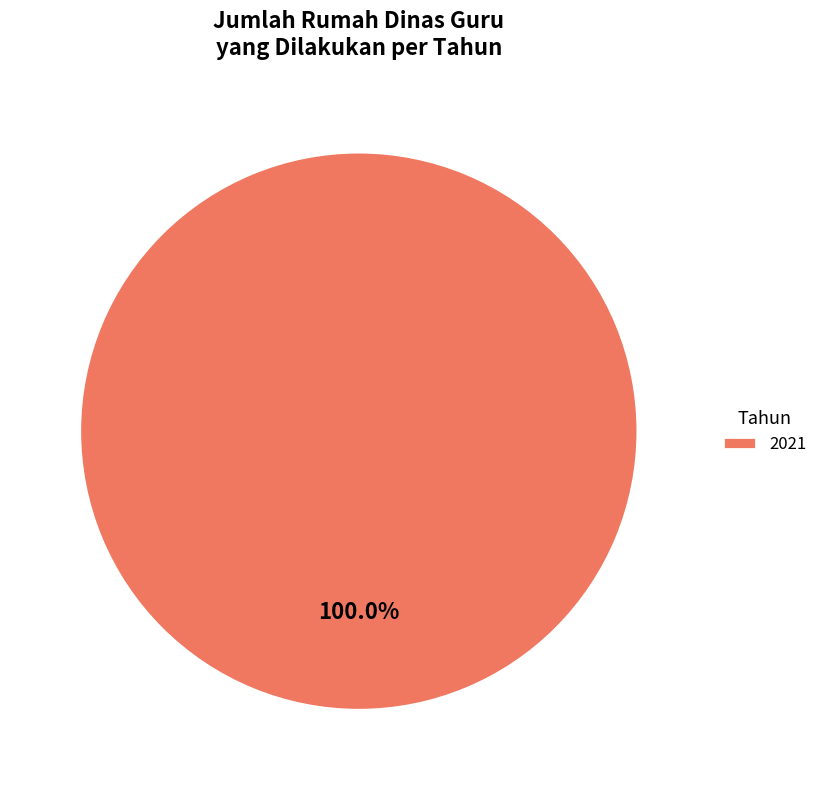

Rank the categories by value from lowest to highest.

2021